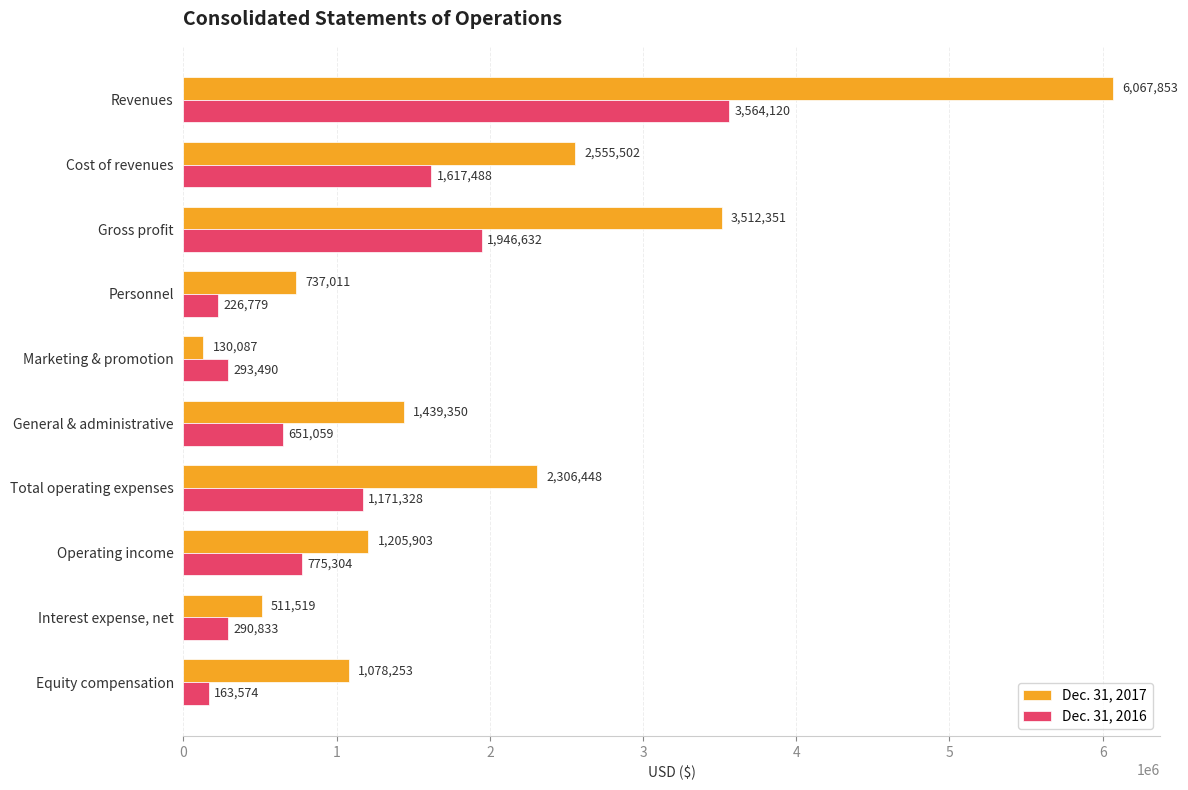

What is the difference between the highest and lowest values at General & administrative?

788291